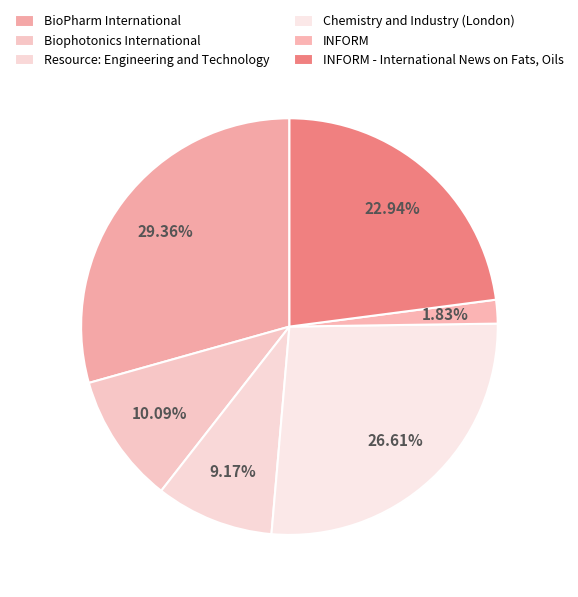

To the nearest percent, what is the difference between the INFORM and Chemistry and Industry (London) slice percentages?

25%